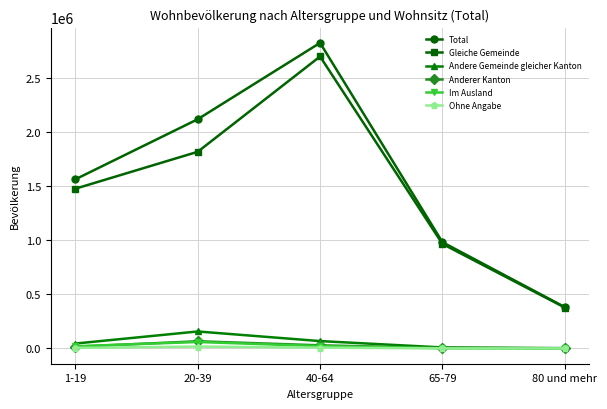

Does the chart have visible grid lines?

Yes